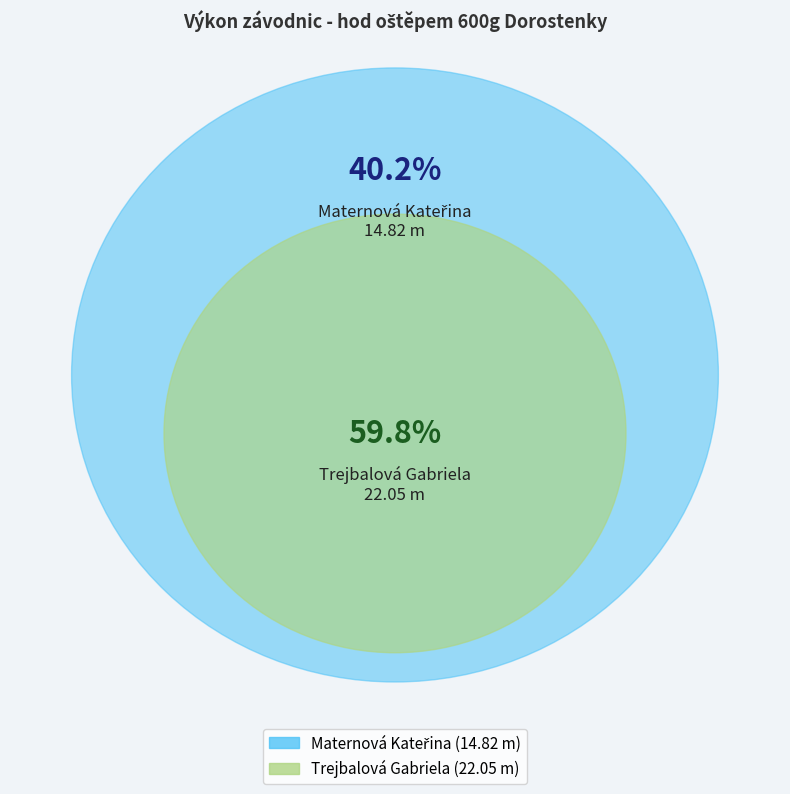

Which category has the biggest portion of the pie?

Trejbalová Gabriela